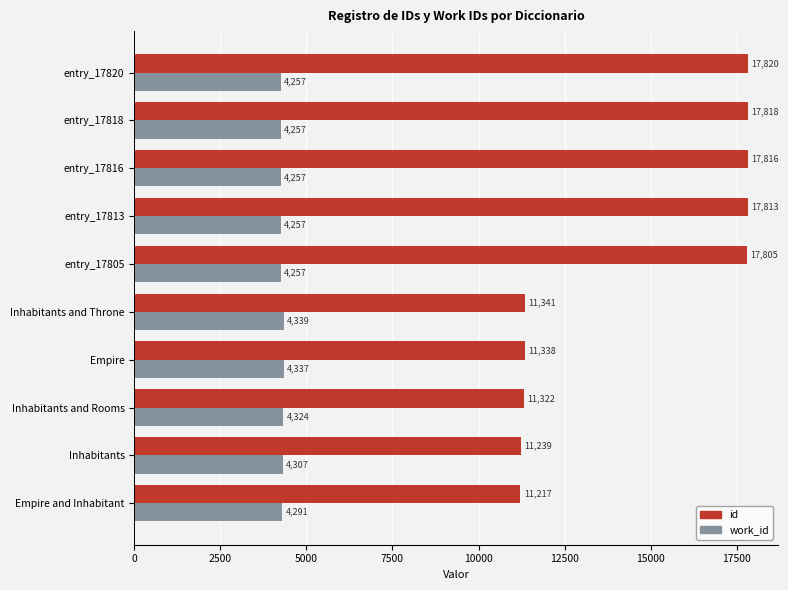

What is the approximate value of id at entry_17816?

17816